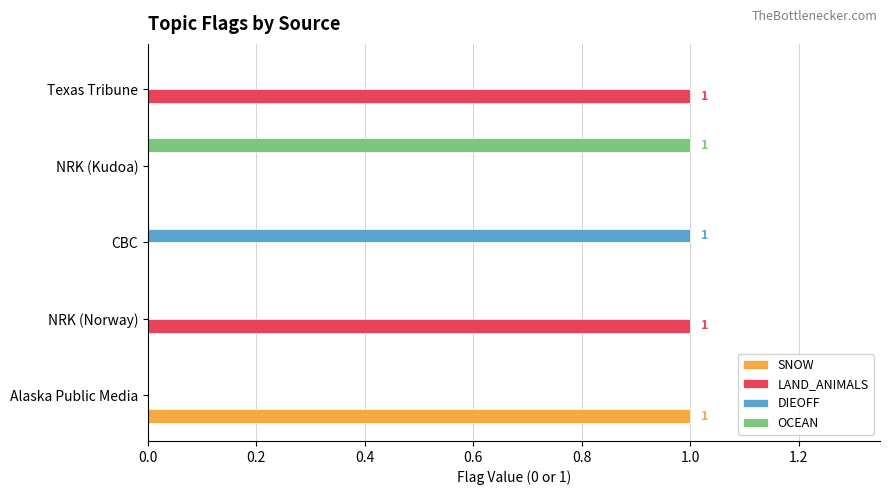

True or false: DIEOFF has a value of 0 at Alaska Public Media.

True